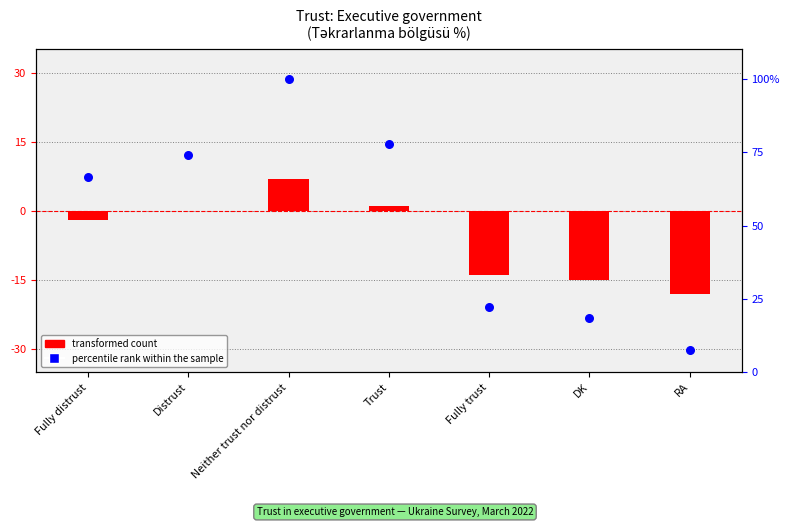

What is the total value across all series at DK?

3.5